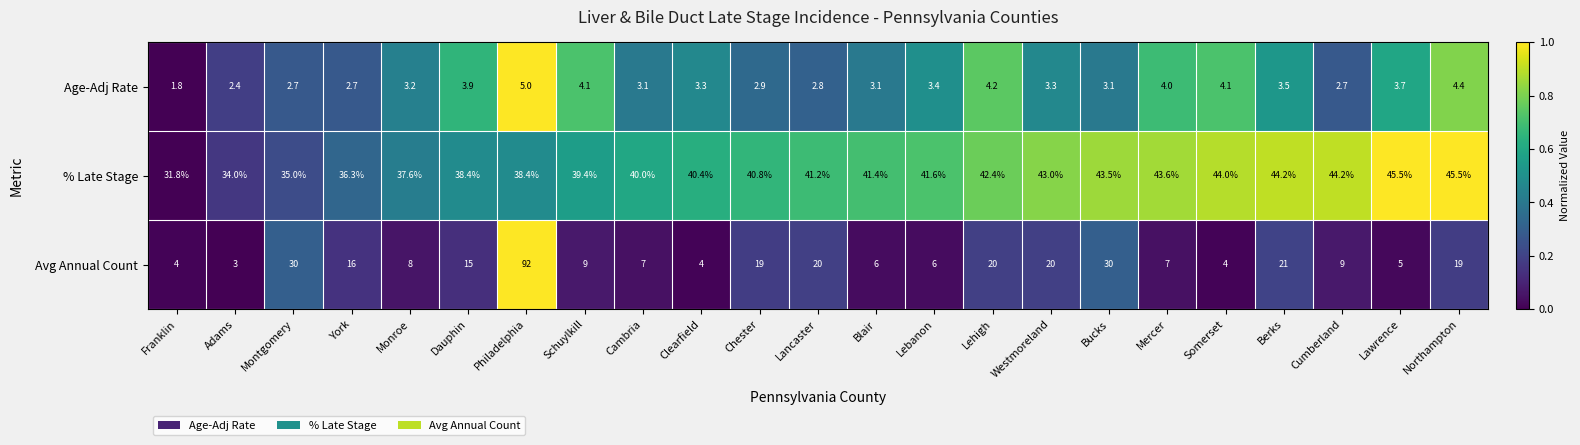

At which label does Age-Adj Rate first exceed 3?

Monroe